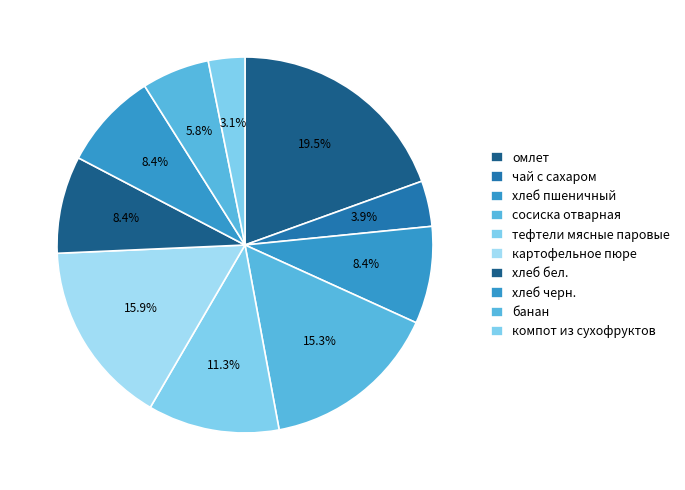

Count the number of slices in the pie.

10